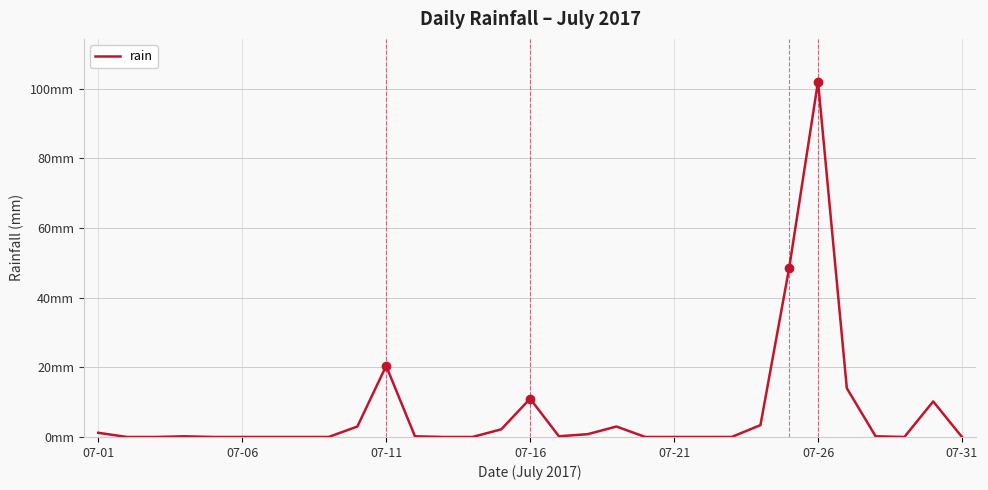

Does the chart have visible grid lines?

Yes